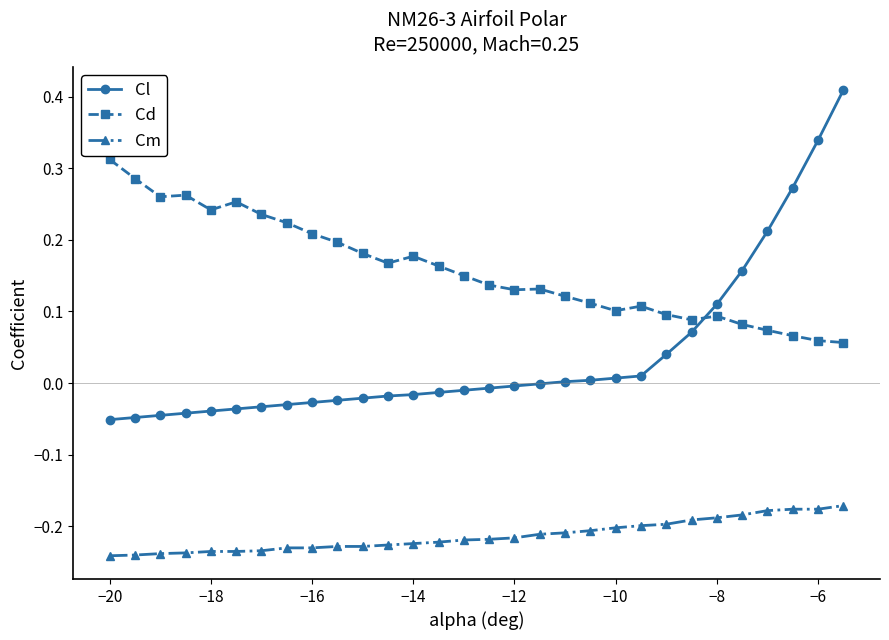

What is the sum of all Cd values?

4.8